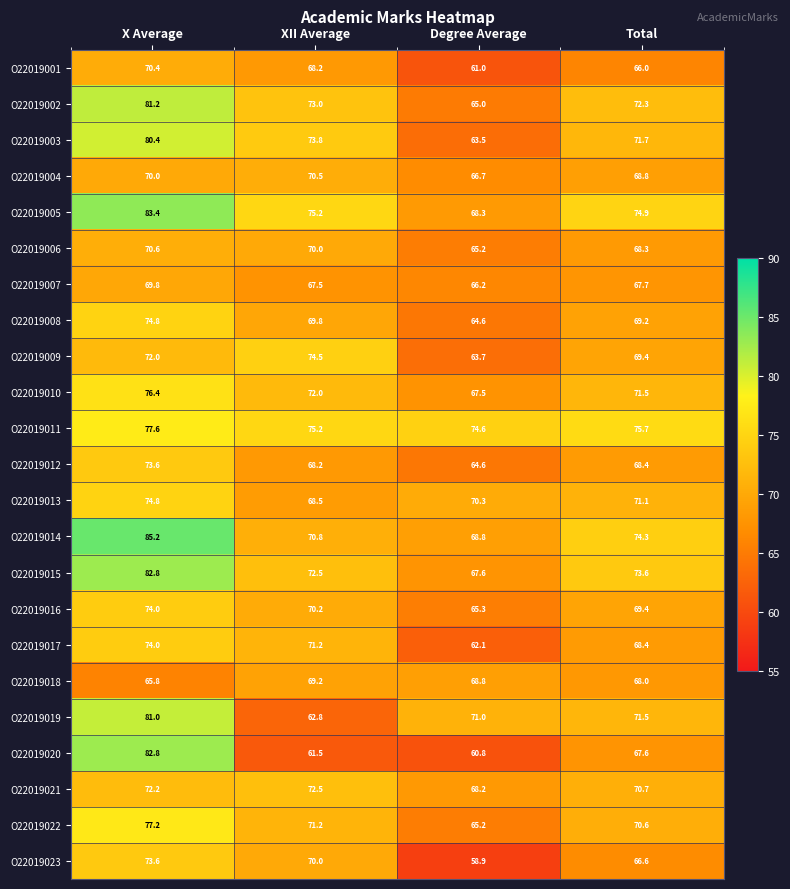

What is the greatest value displayed?

85.2